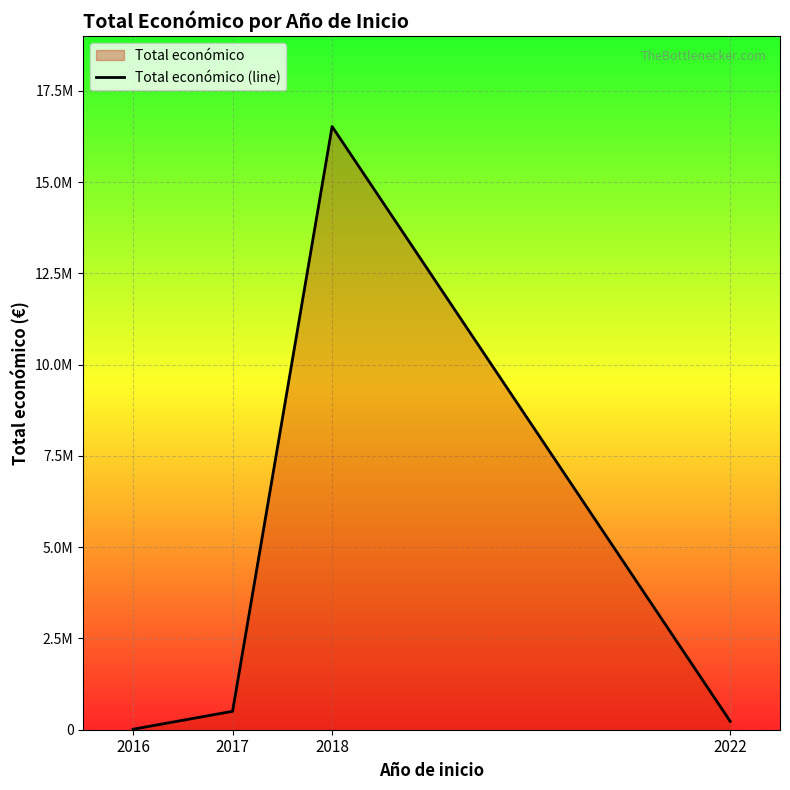

At which label is the value closest to 8269344?

2017